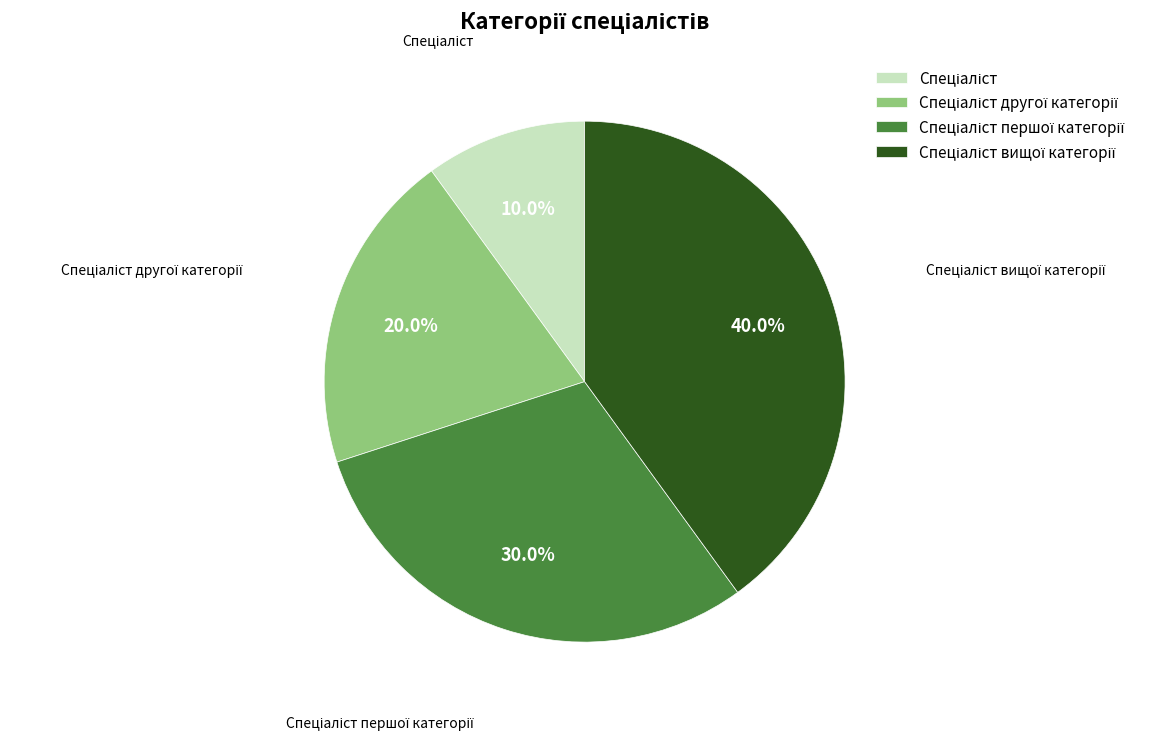

To the nearest percent, what is the difference between the largest and smallest slice percentages?

30%